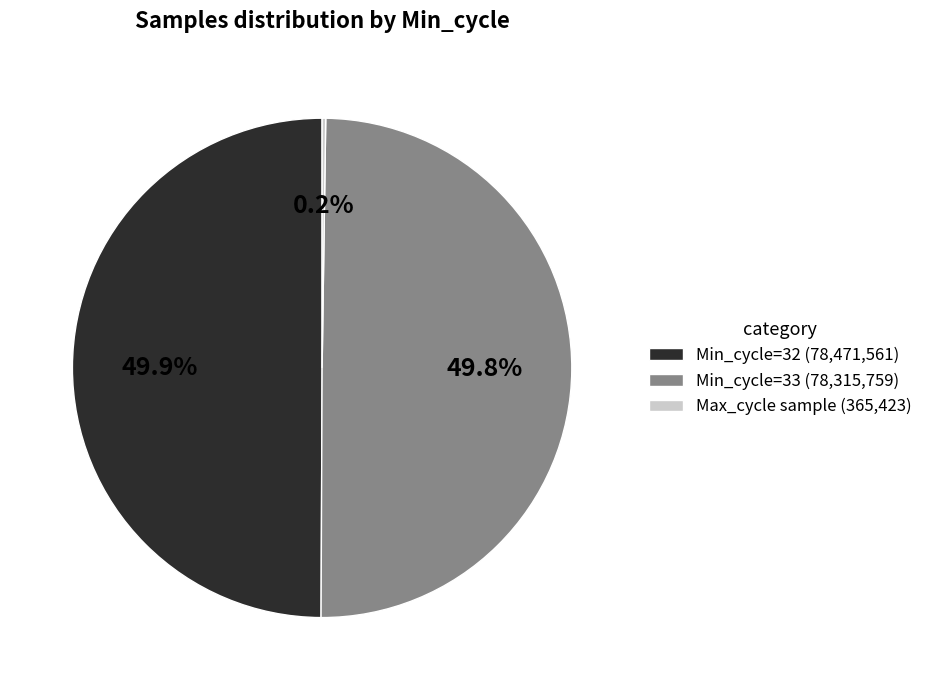

What is the total percentage of Min_cycle=32 (78,471,561) and Min_cycle=33 (78,315,759)?

99.8%